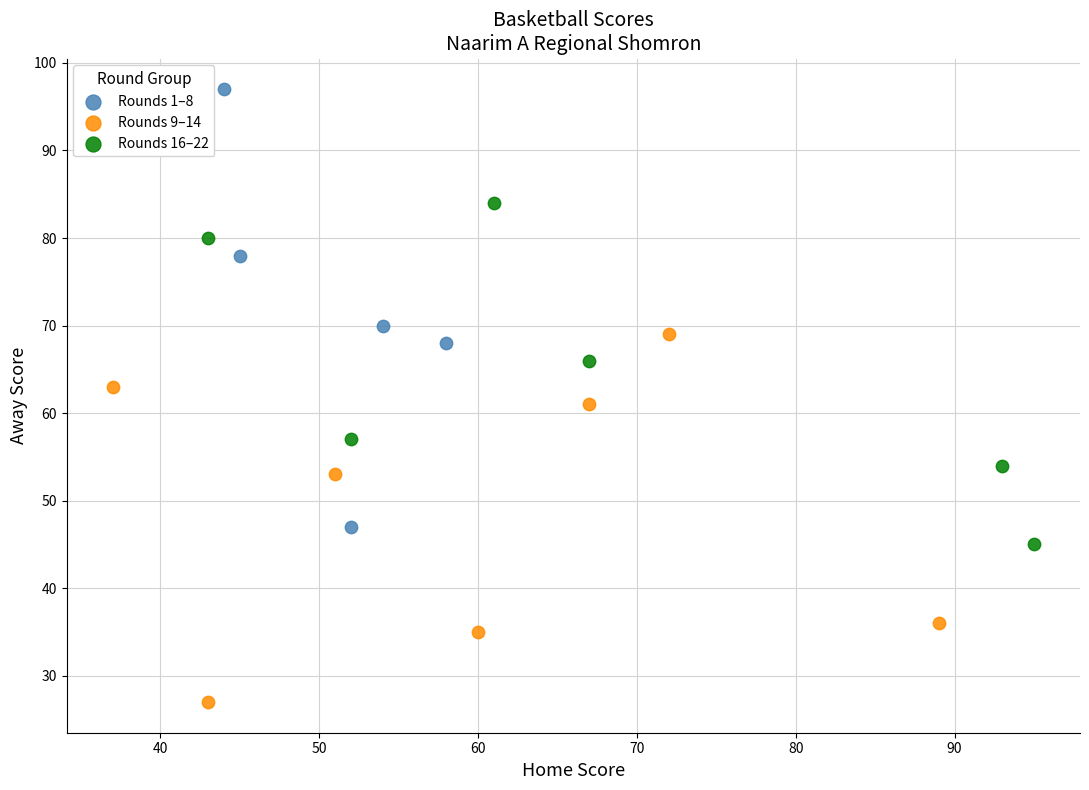

Which series has the widest spread of Y values?

Rounds 1–8